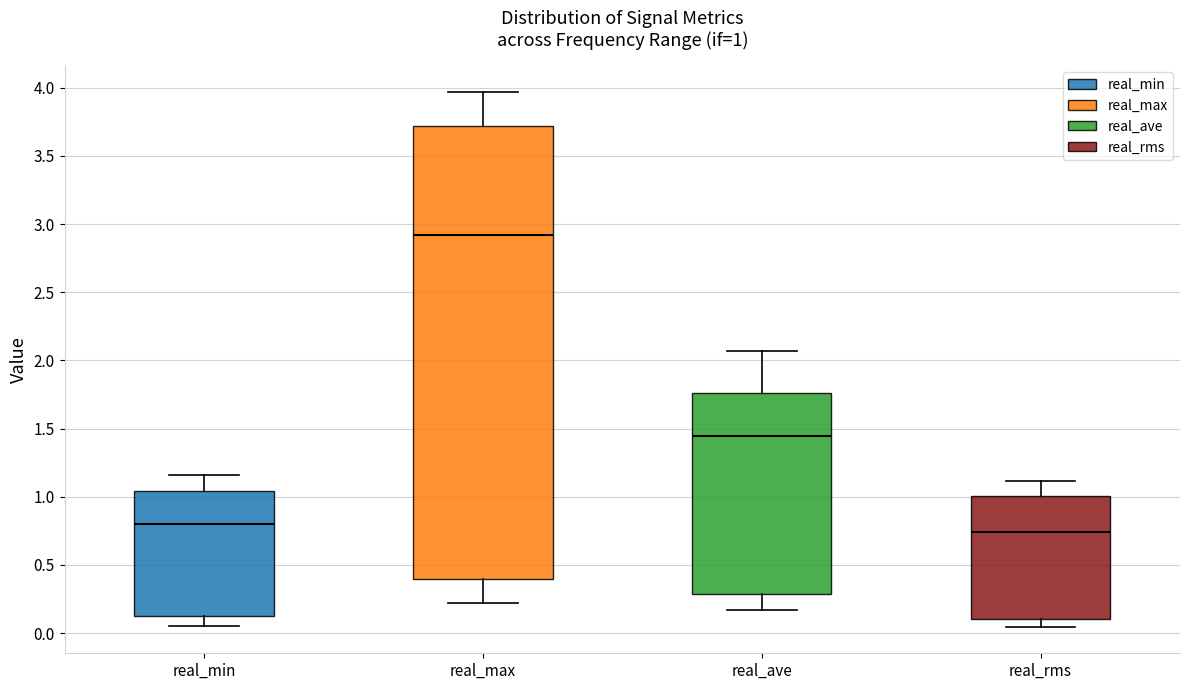

Which box's median line is the lowest?

real_rms